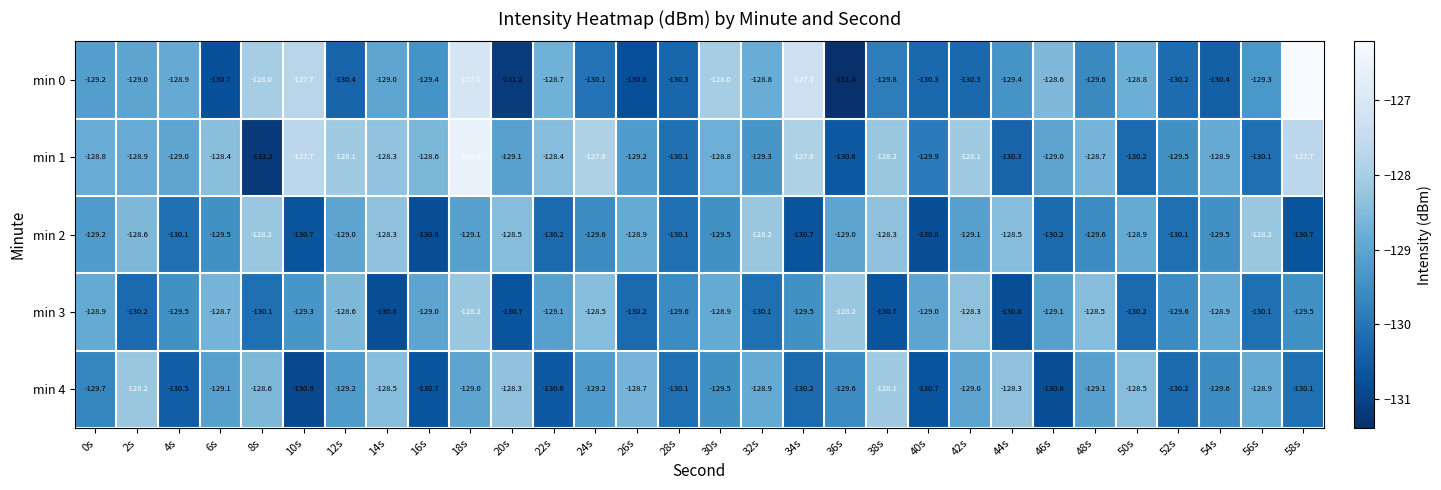

Between 8s and 50s, which series saw the biggest shift?

min 1